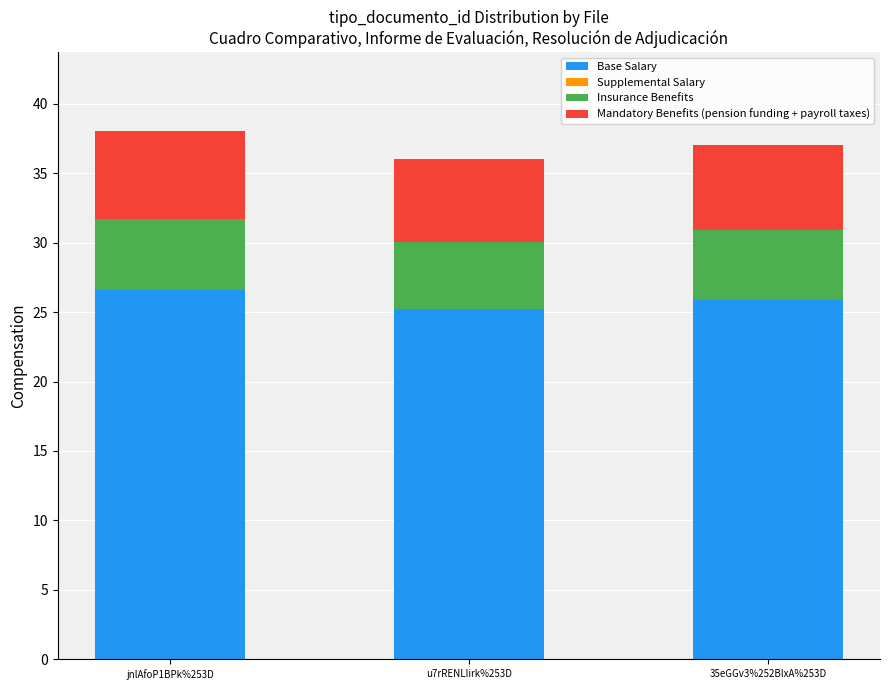

What is the difference between the maximum and minimum values in the Base Salary series?

1.4